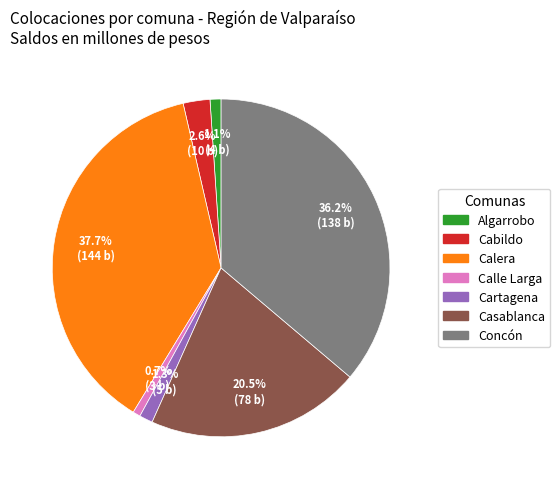

Which has a higher value, Casablanca or Calle Larga?

Casablanca